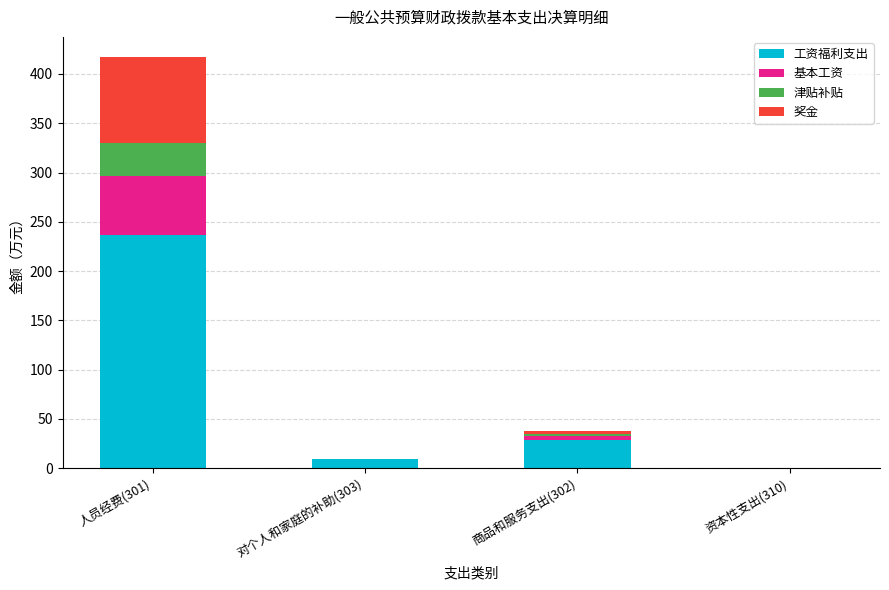

Reading left to right, what are the values for 工资福利支出?

人员经费(301)=236.4	对个人和家庭的补助(303)=9.0	商品和服务支出(302)=28.9	资本性支出(310)=0.0